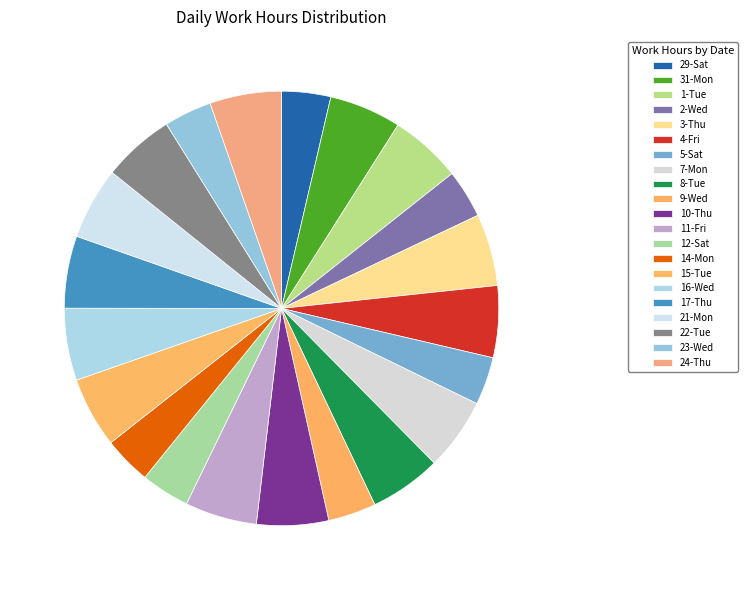

Count the number of slices in the pie.

21